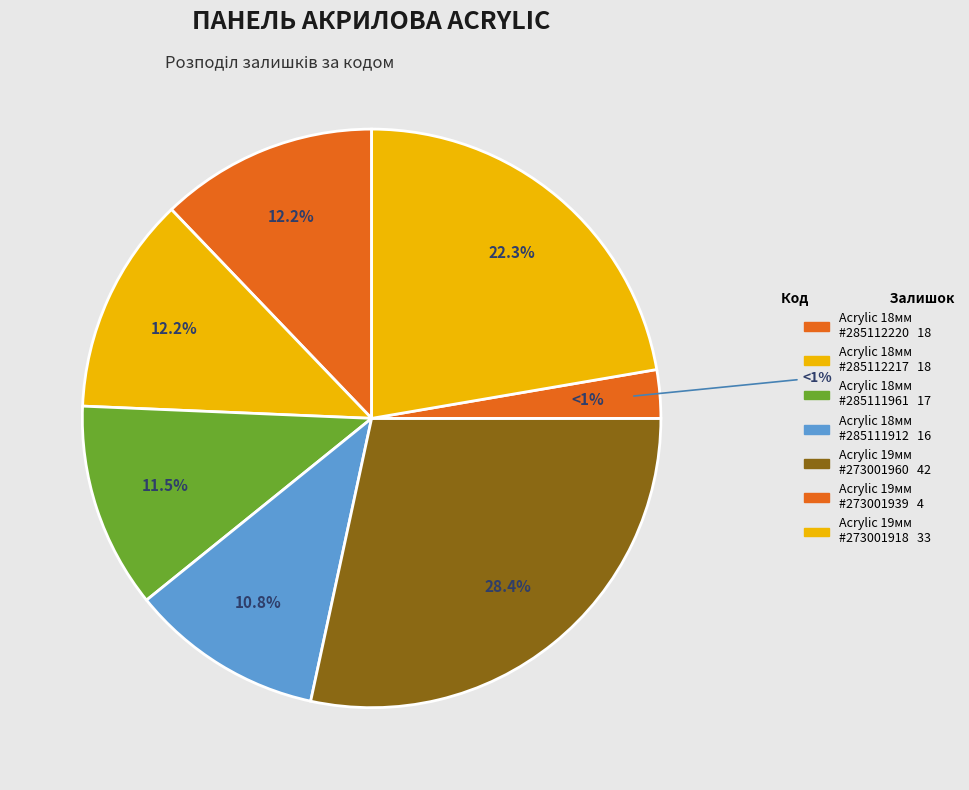

To the nearest percent, what is the difference between the 285112220 and 285111912 slice percentages?

1%